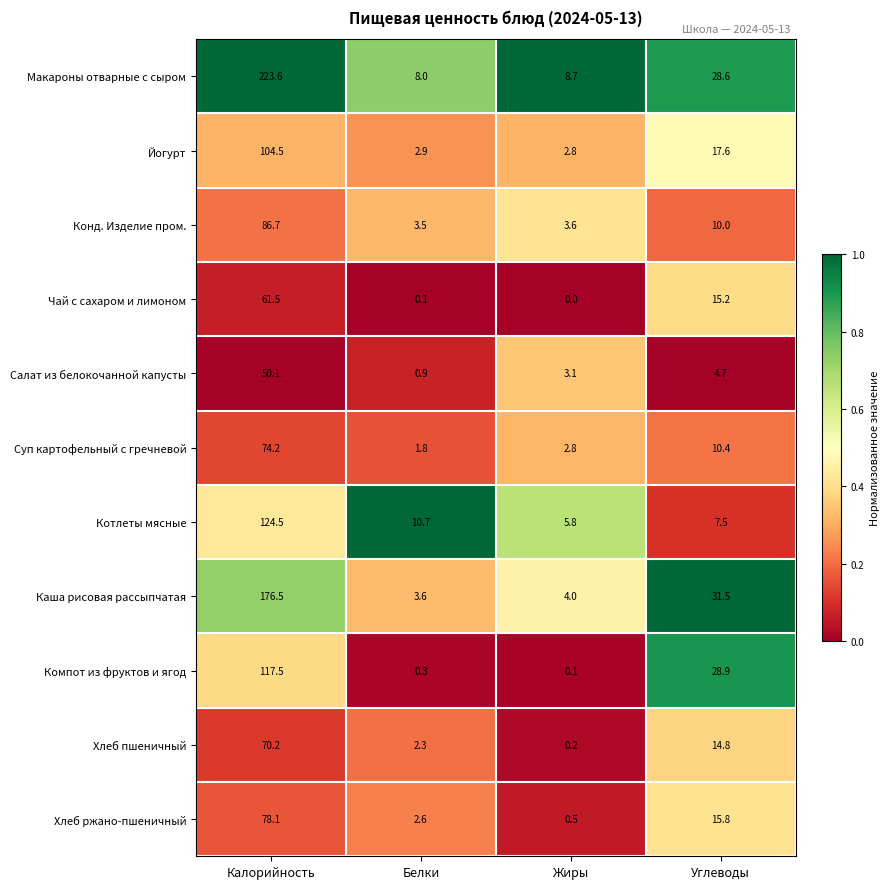

What is the greatest value displayed?

223.6